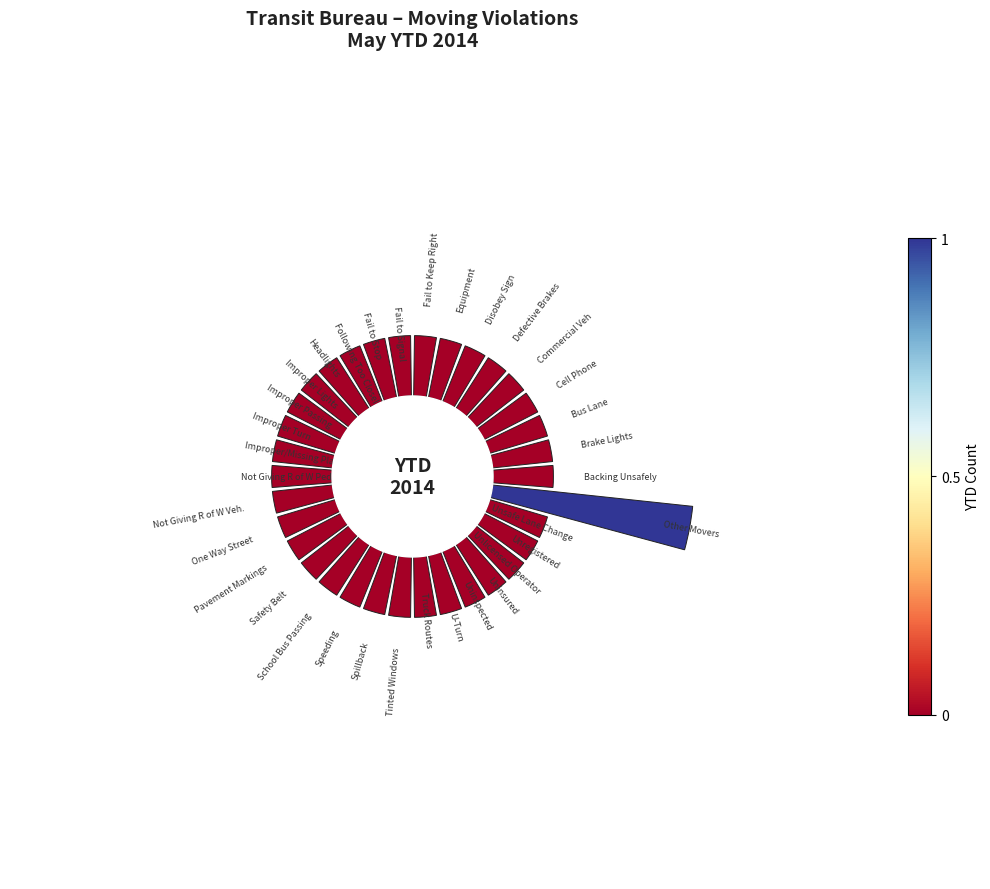

The 11 slice represents 3% of the pie. True or false?

True